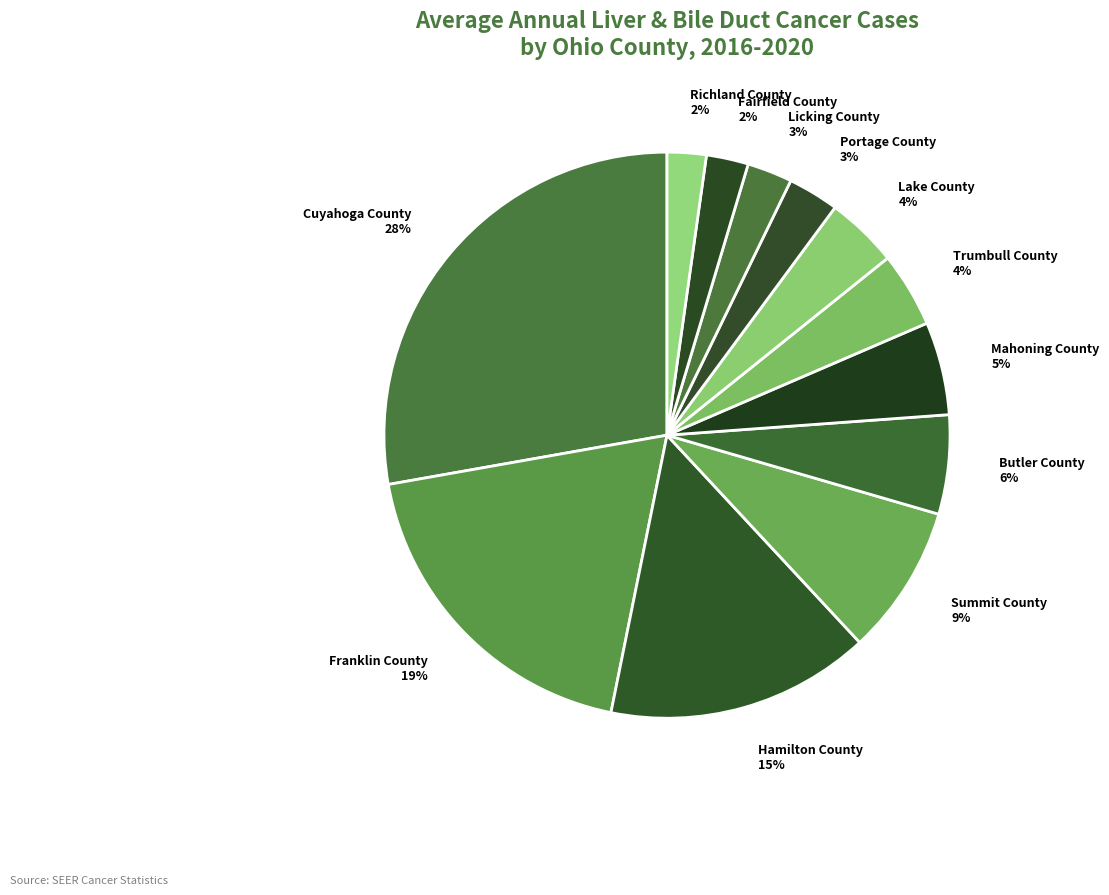

Is it true that Butler County is 6% of the pie?

True